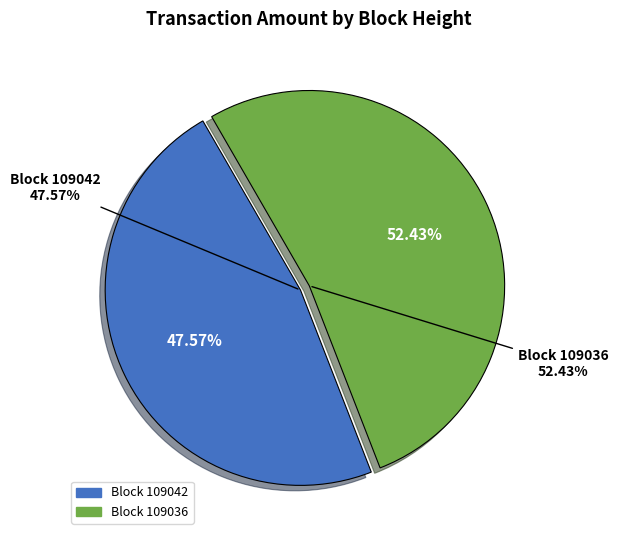

To the nearest percent, what is the average slice percentage?

50%